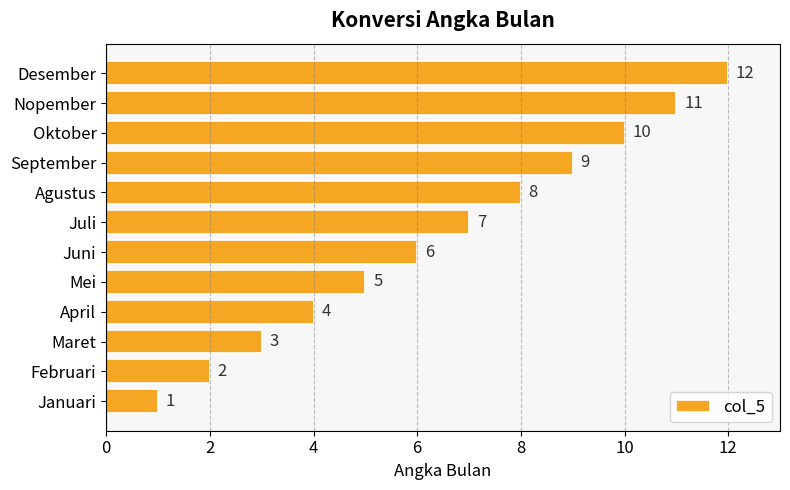

How many data points are less than 7?

6